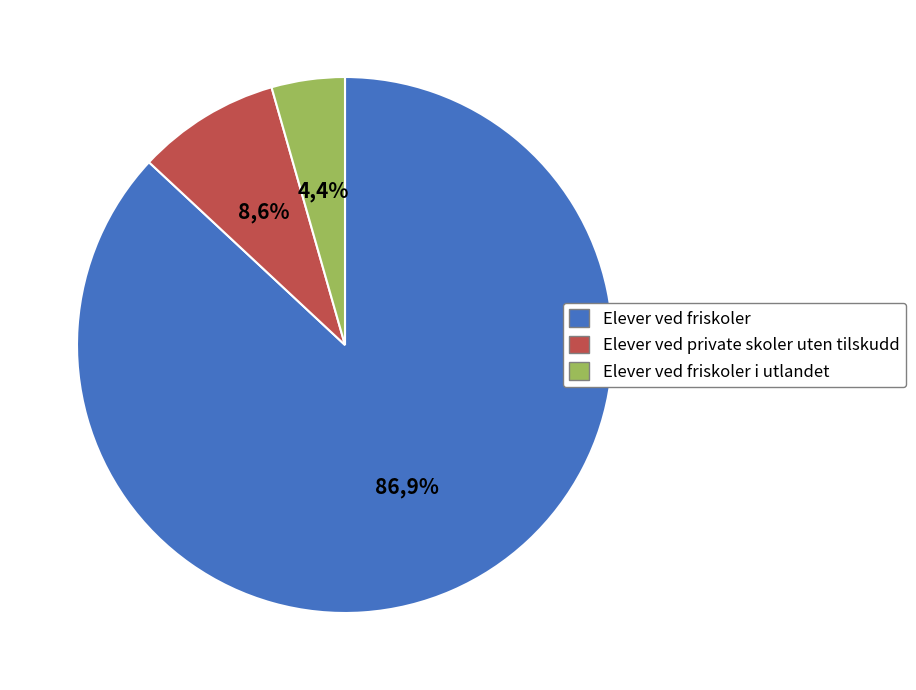

Between Elever ved private skoler uten tilskudd and Elever ved friskoler, which is larger?

Elever ved friskoler